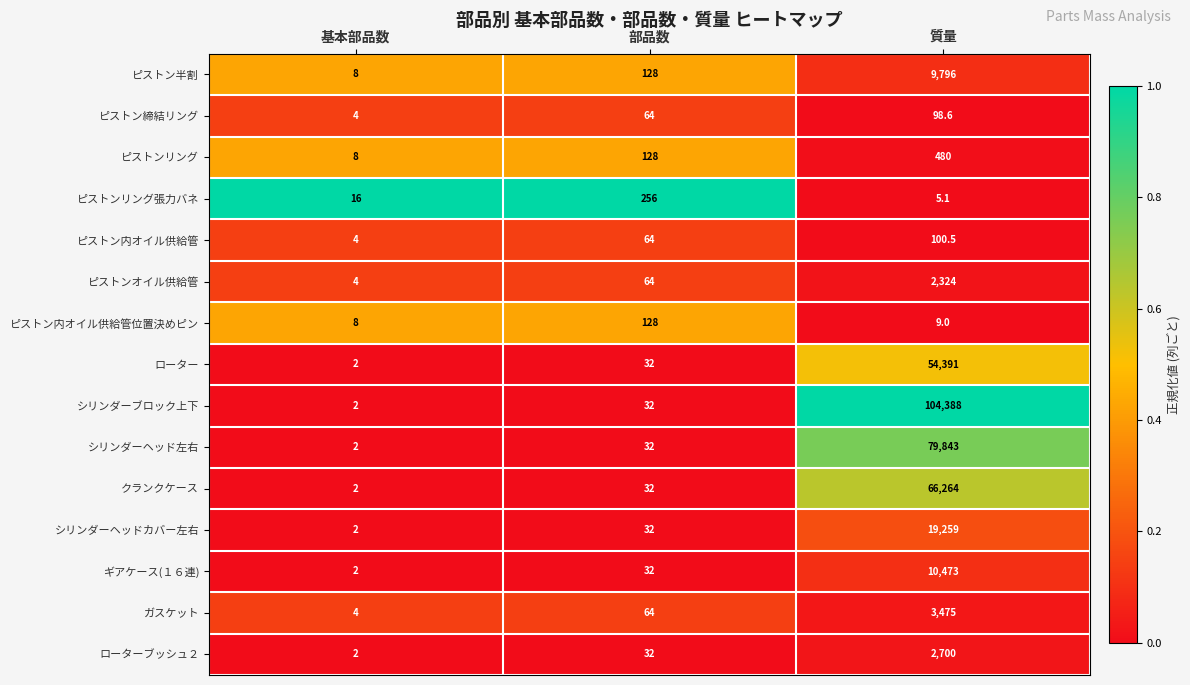

Which category has the highest value in the シリンダーヘッドカバー左右 series?

質量